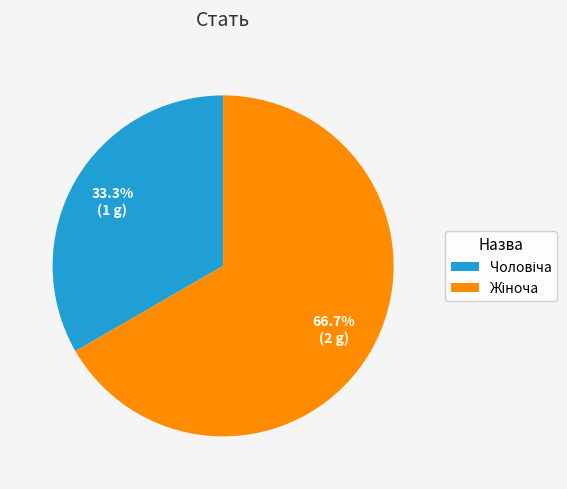

What is the change in value from Чоловіча to Жіноча?

+1